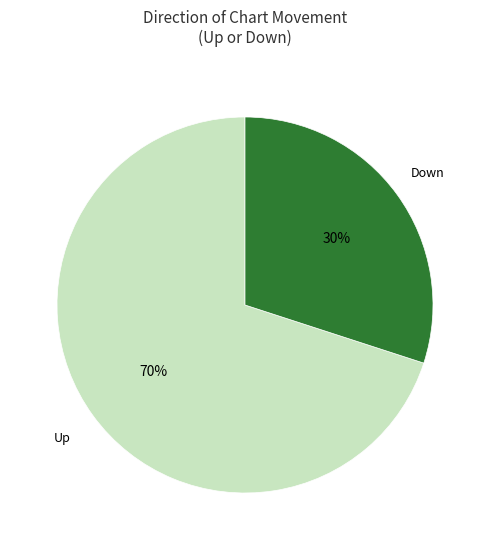

To the nearest percent, what is the average slice percentage?

50%